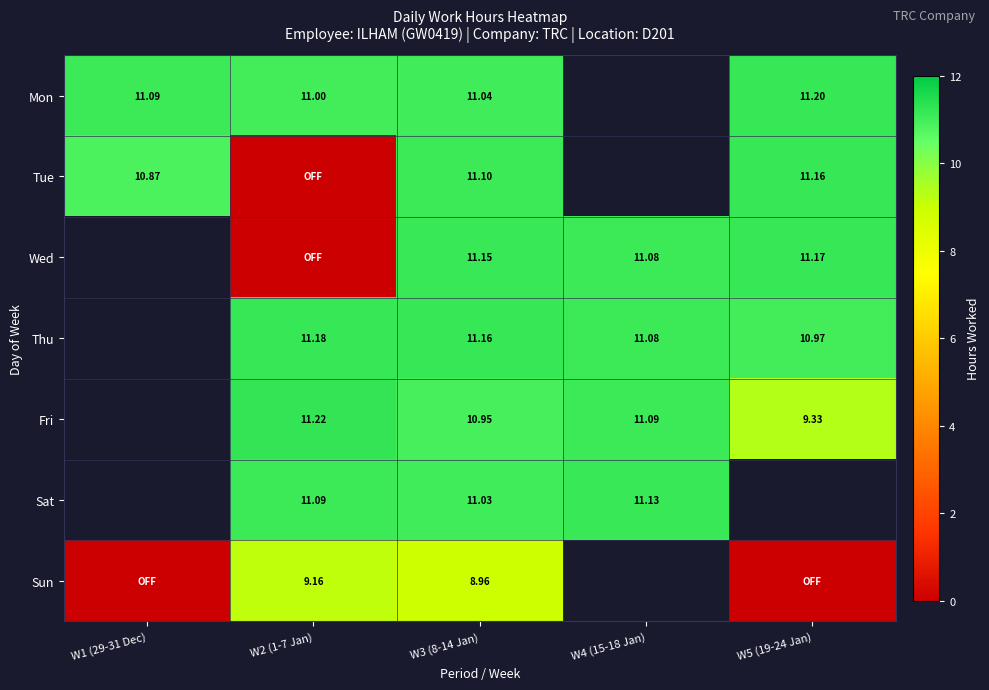

At which label is Tue closest to 5?

W2 (1-7 Jan)